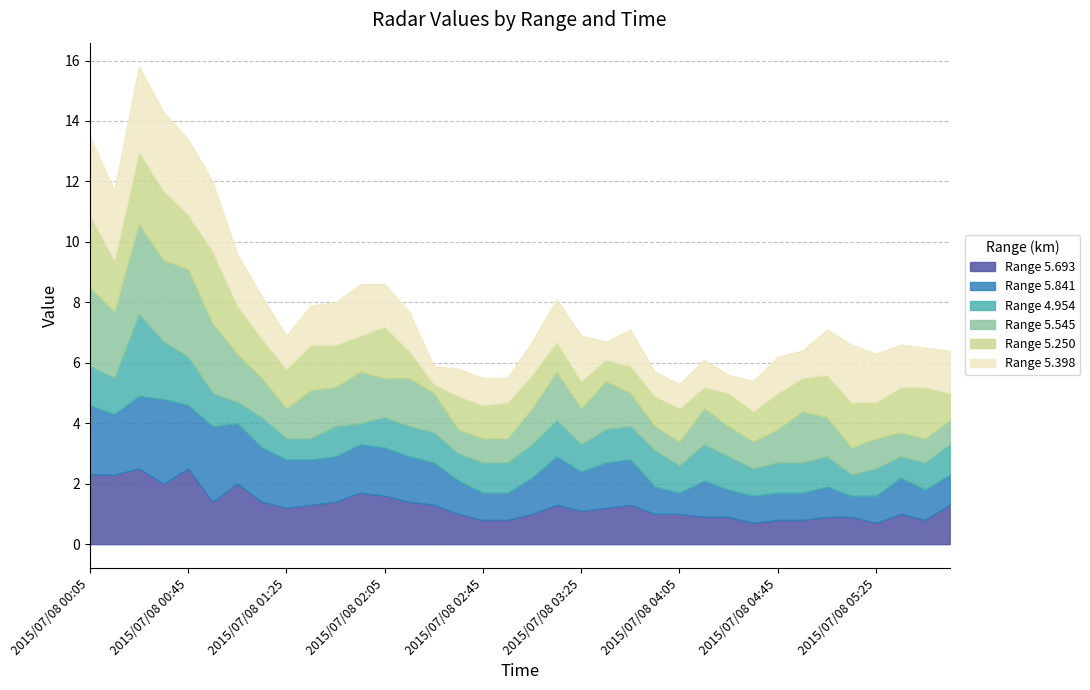

What is the spread (max minus min) of values at 2015/07/08 04:45?

0.4